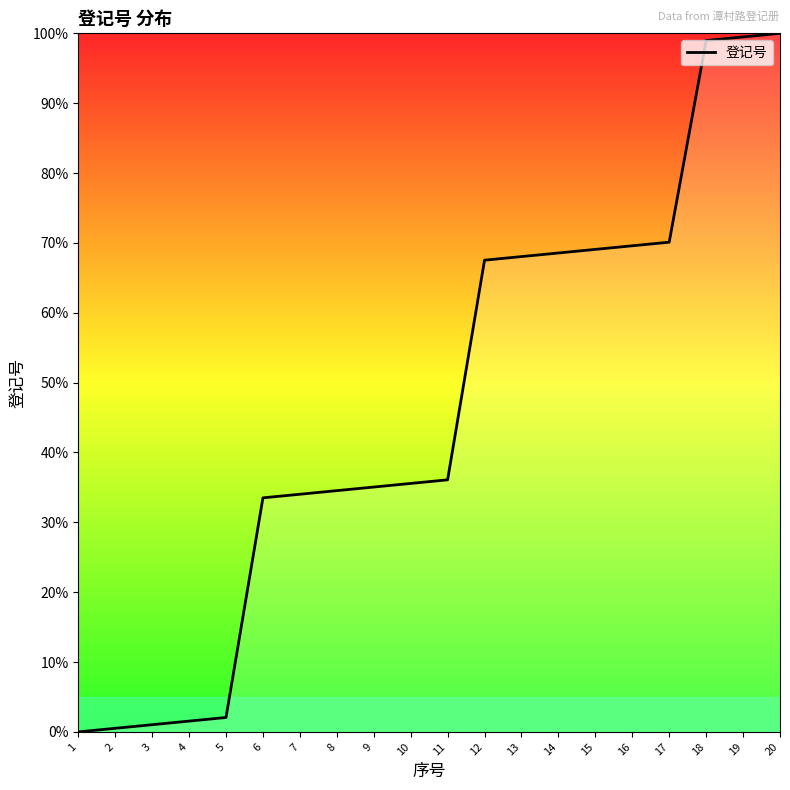

True or false: the data shows 35.1 at 9.

True